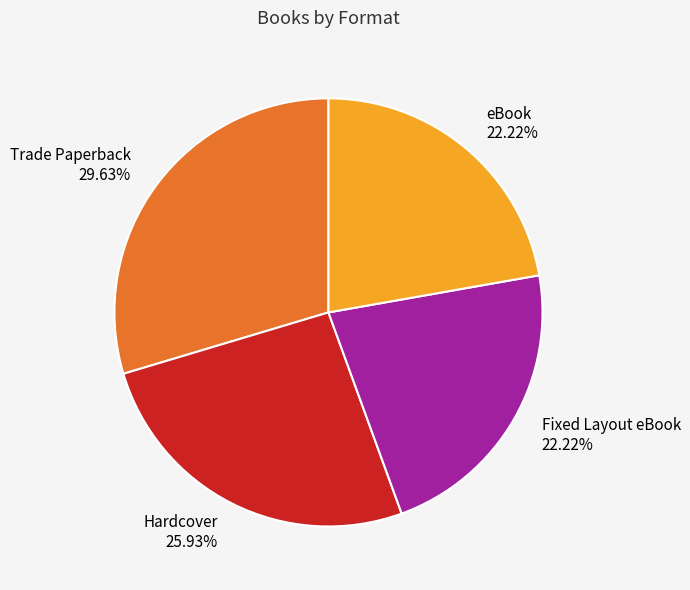

Does Hardcover represent more than half of the total?

No